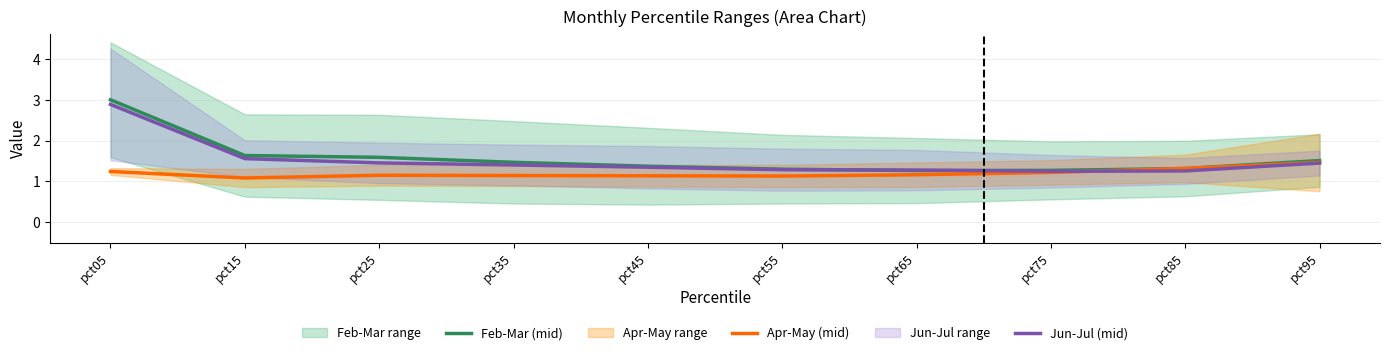

At which label is Feb-Mar (mid) closest to 2?

pct15